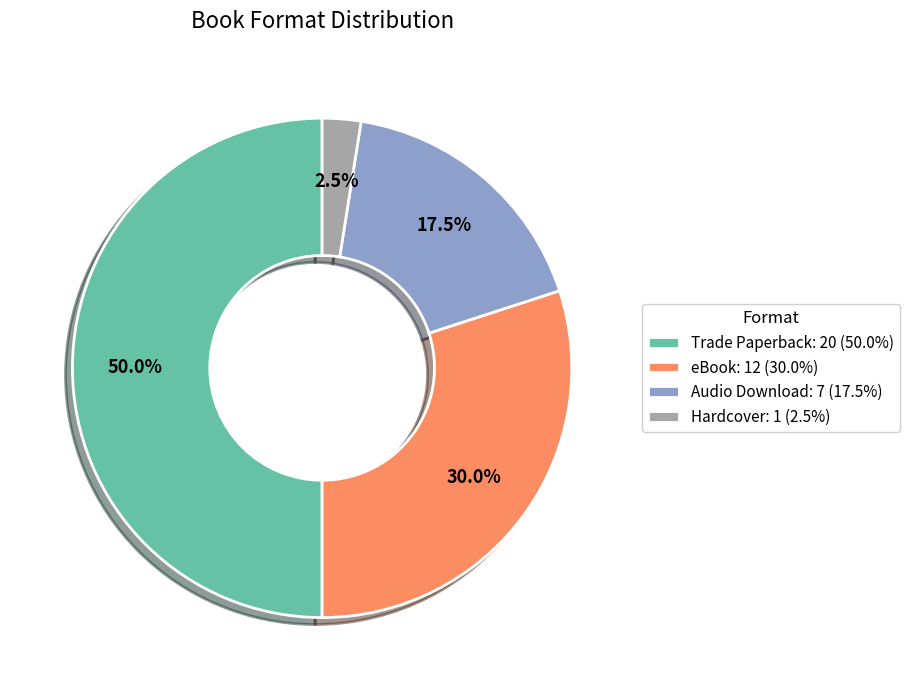

Count the number of slices in the pie.

4